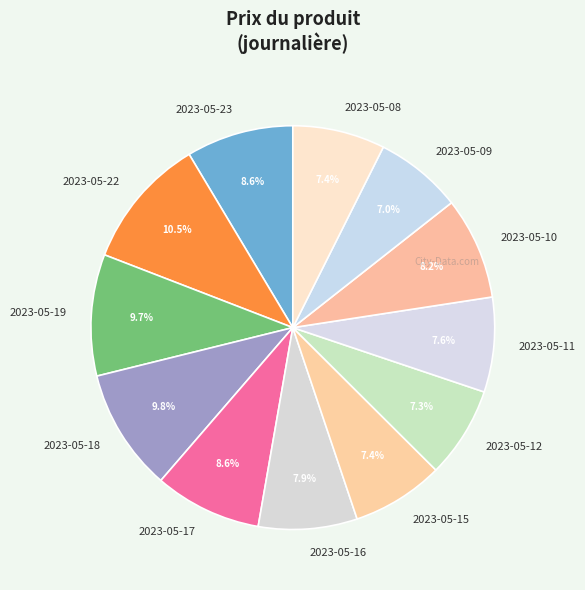

Between 2023-05-08 and 2023-05-19, which is larger?

2023-05-19